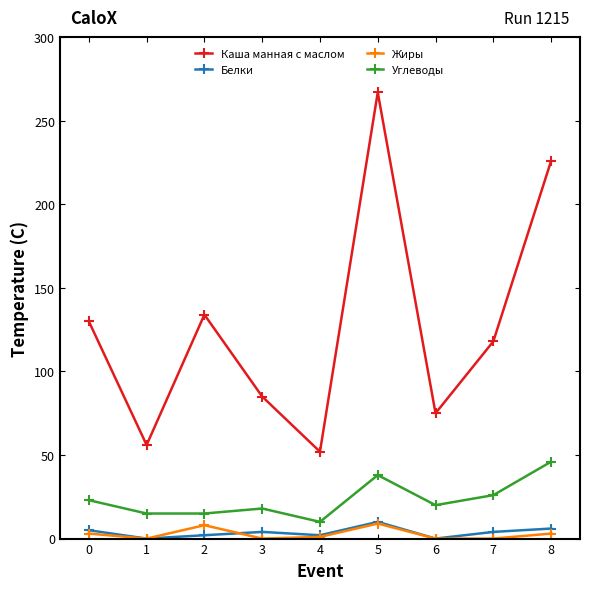

At which label is Углеводы closest to 28?

7